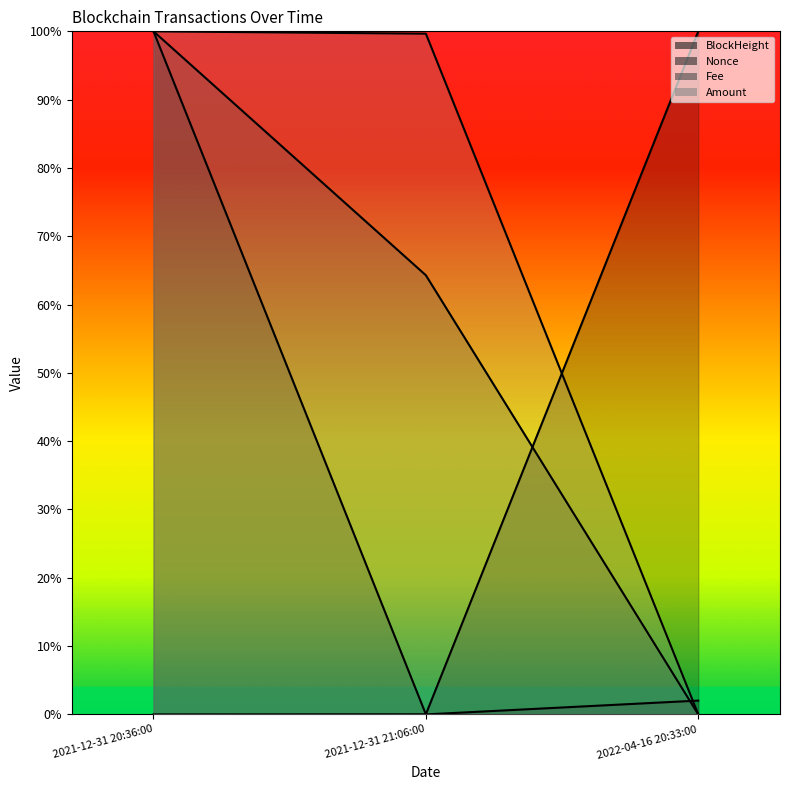

What is the value of the BlockHeight point at the 1st from the left?

1.0